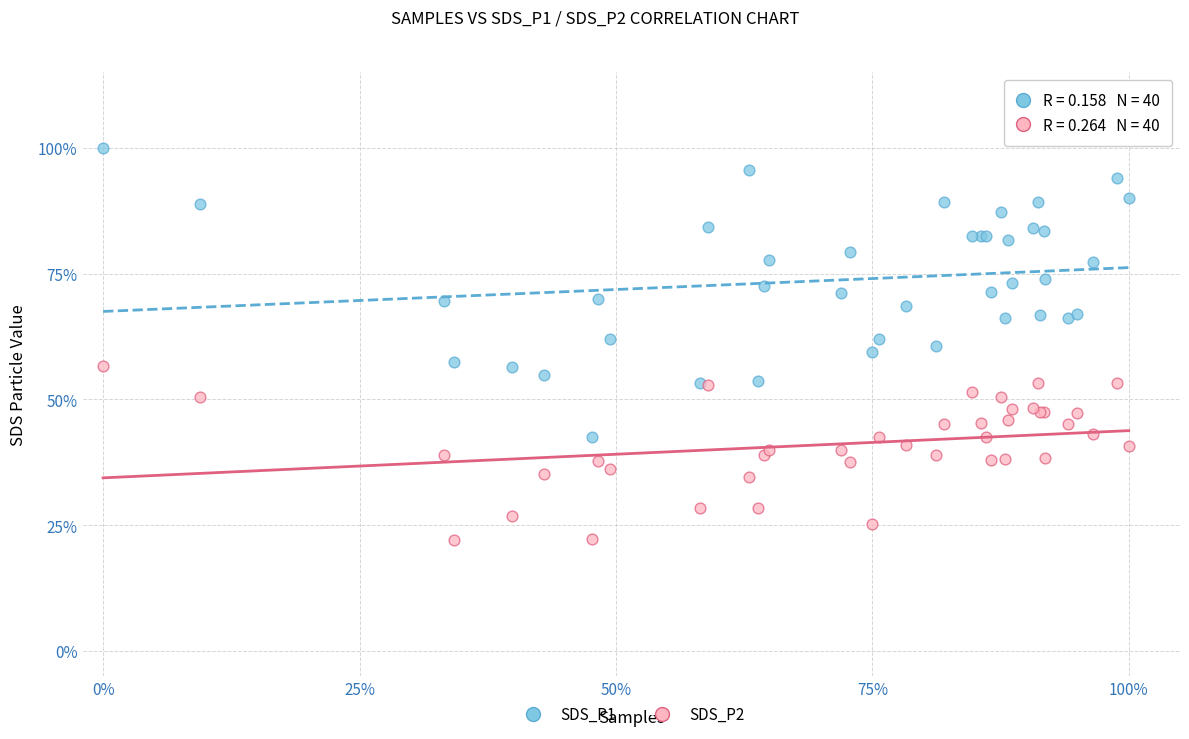

Which series has the largest Y range (max minus min)?

SDS_P1